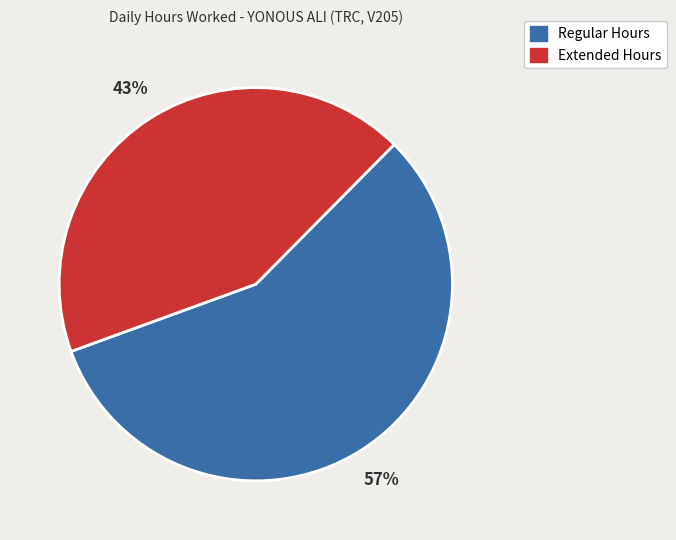

Is there any slice that represents more than half of the pie?

Yes